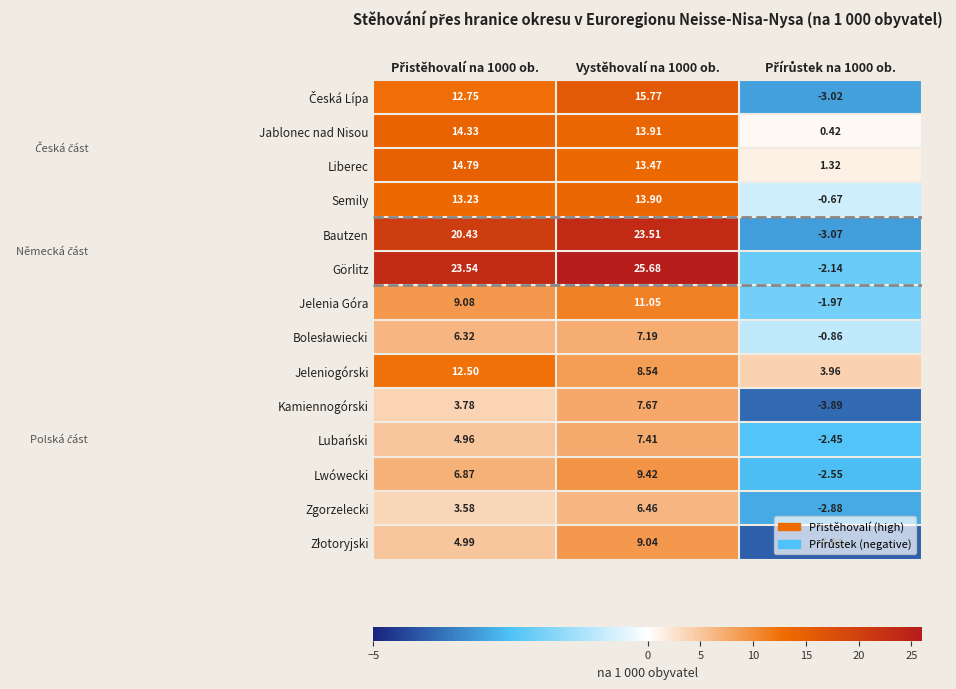

Which series has the largest total across all categories?

Görlitz